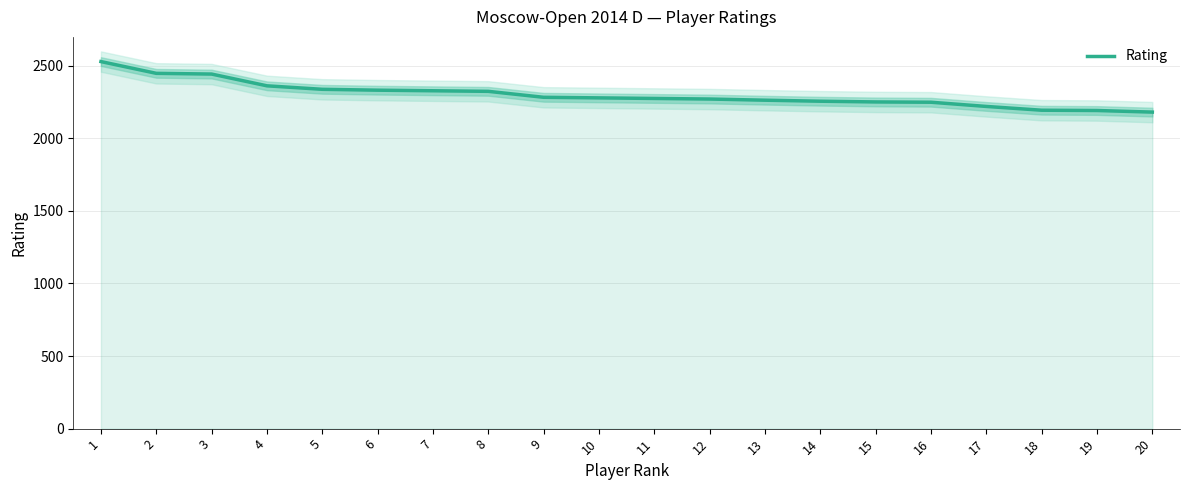

At which category does the chart reach its minimum across all series?

20